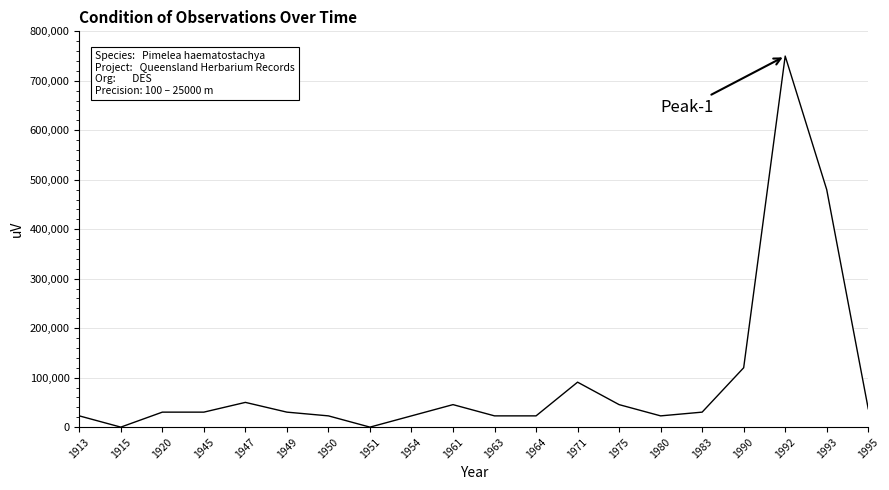

What is the difference between the values at 1947 and 1963?

27262.2